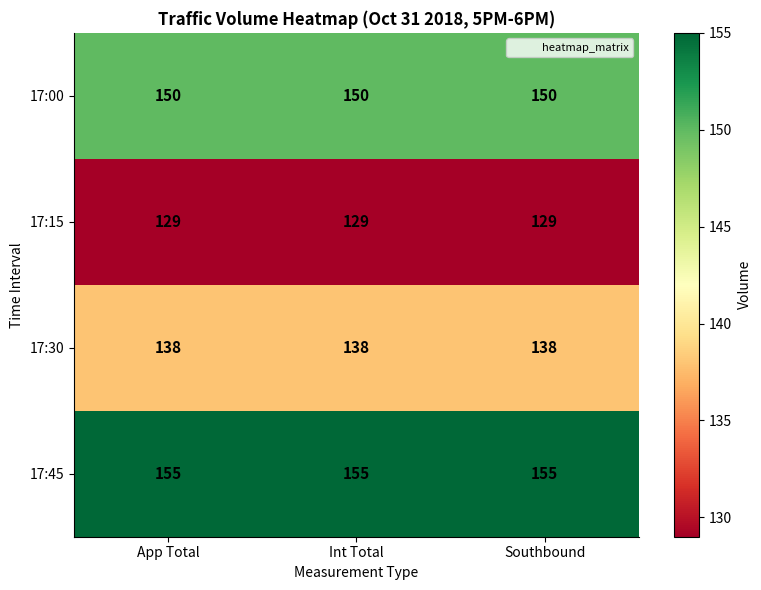

Rank the series by their maximum value, from highest to lowest.

17:45, 17:00, 17:30, 17:15